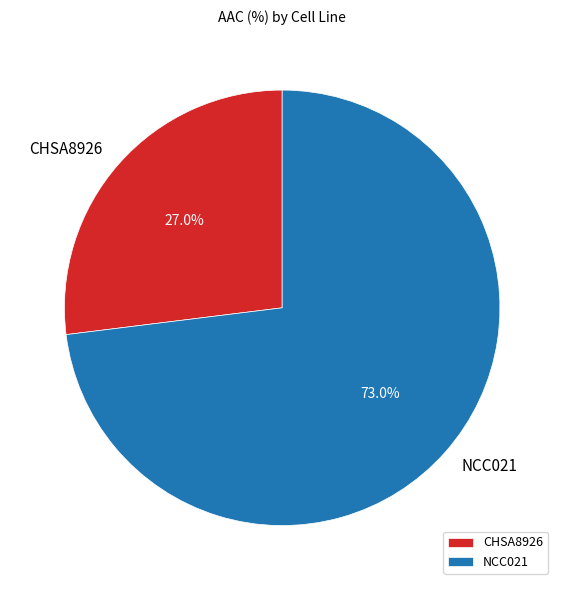

Is it true that NCC021 is 73% of the pie?

True